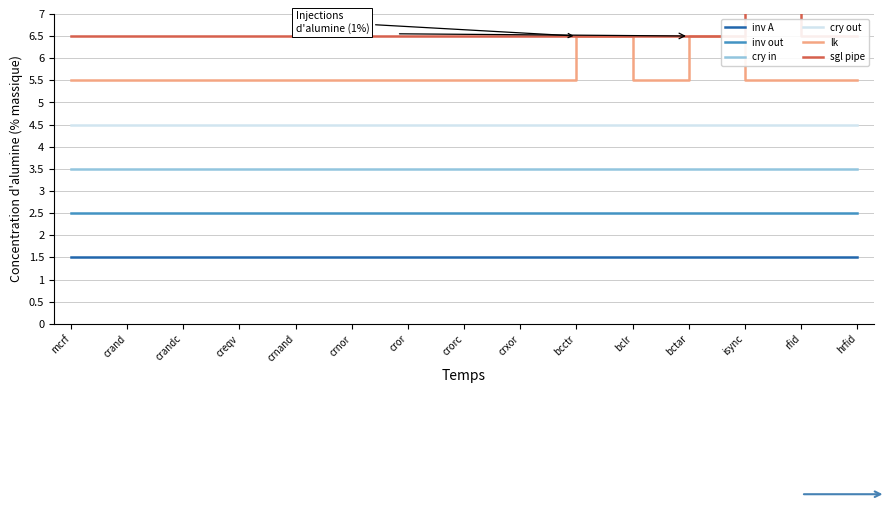

At which category is the sum across all series the highest?

bcctr